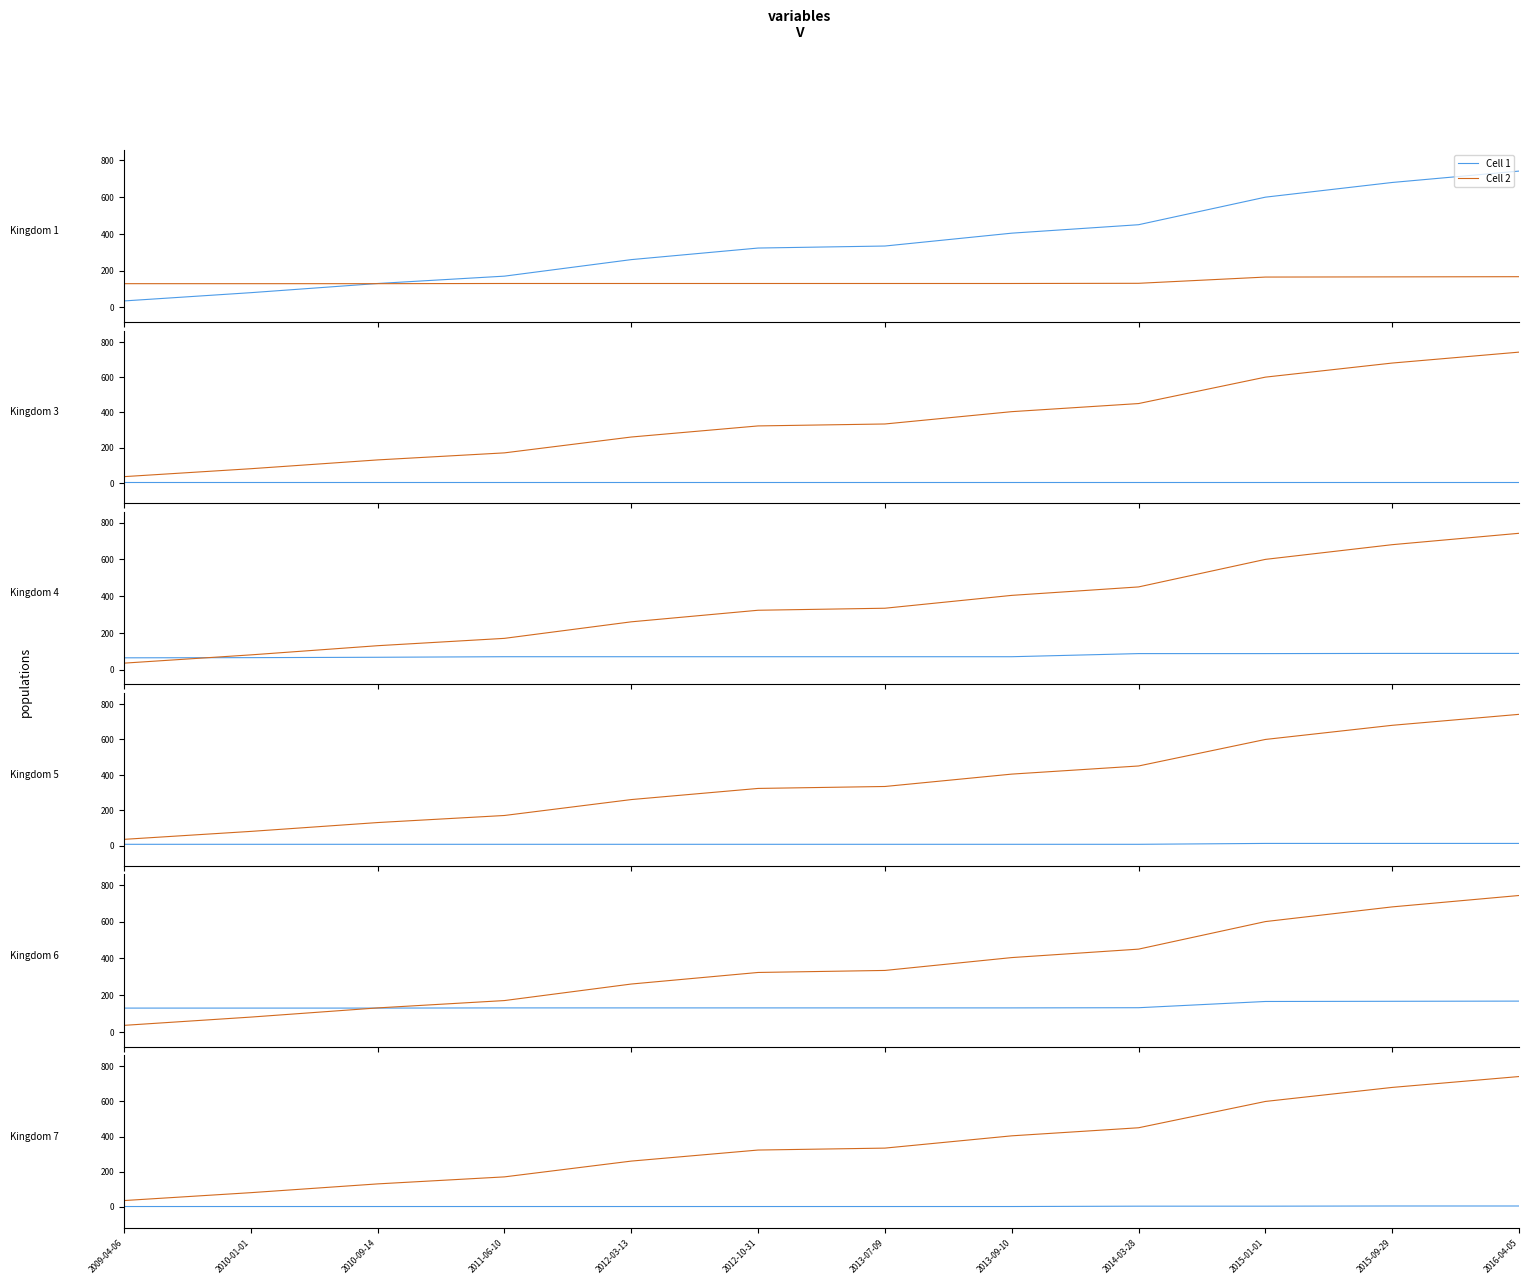

The value of Cell 1 at 2010-09-14 is 1. True or false?

True